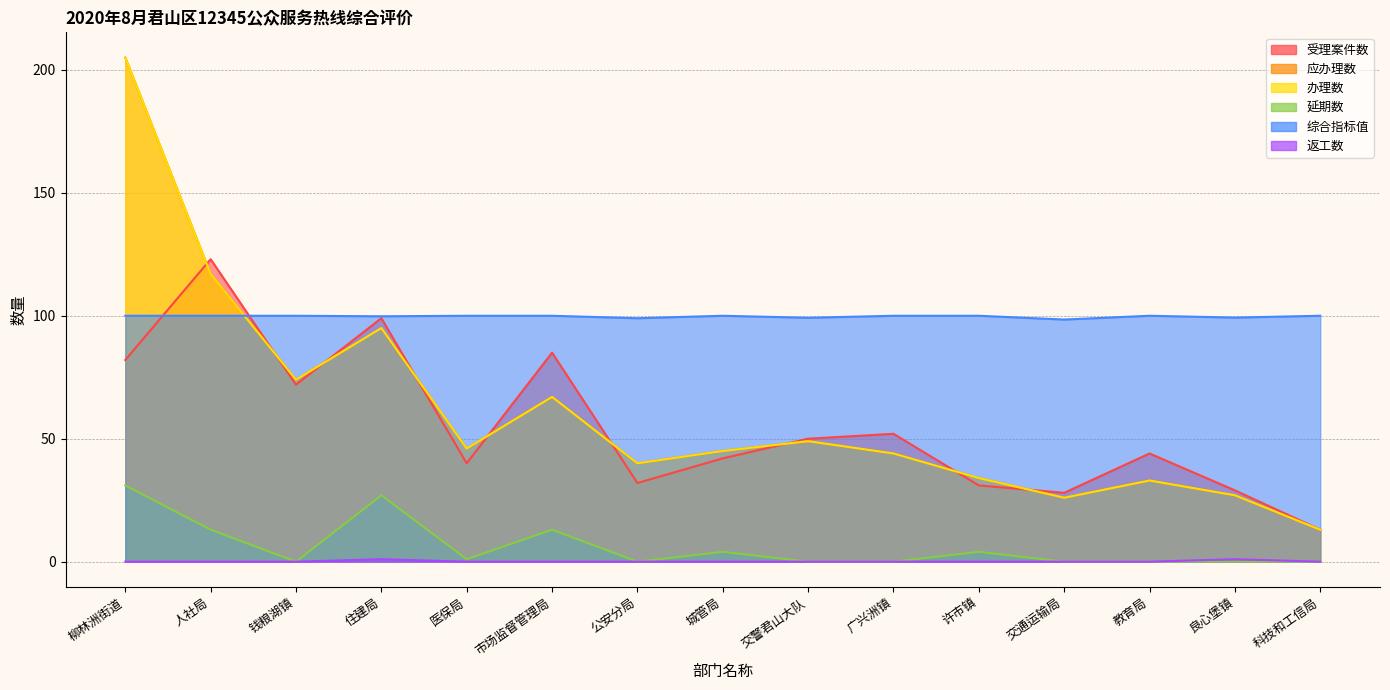

Reading right to left, transcribe all the data shown in this chart.

受理案件数: 13.0	29.0	44.0	28.0	31.0	52.0	50.0	42.0	32.0	85.0	40.0	99.0	72.0	123.0	82.0
应办理数: 13.0	27.0	33.0	26.0	34.0	44.0	49.0	45.0	40.0	67.0	46.0	95.0	74.0	117.0	205.0
办理数: 13.0	27.0	33.0	26.0	34.0	44.0	49.0	45.0	40.0	67.0	46.0	95.0	74.0	117.0	205.0
延期数: 0.0	0.0	0.0	0.0	4.0	0.0	0.0	4.0	0.0	13.0	1.0	27.0	0.0	13.0	31.0
综合指标值: 100.0	99.3	100.0	98.5	100.0	100.0	99.2	100.0	99.0	100.0	100.0	99.8	100.0	100.0	100.0
返工数: 0.0	1.0	0.0	0.0	0.0	0.0	0.0	0.0	0.0	0.0	0.0	1.0	0.0	0.0	0.0